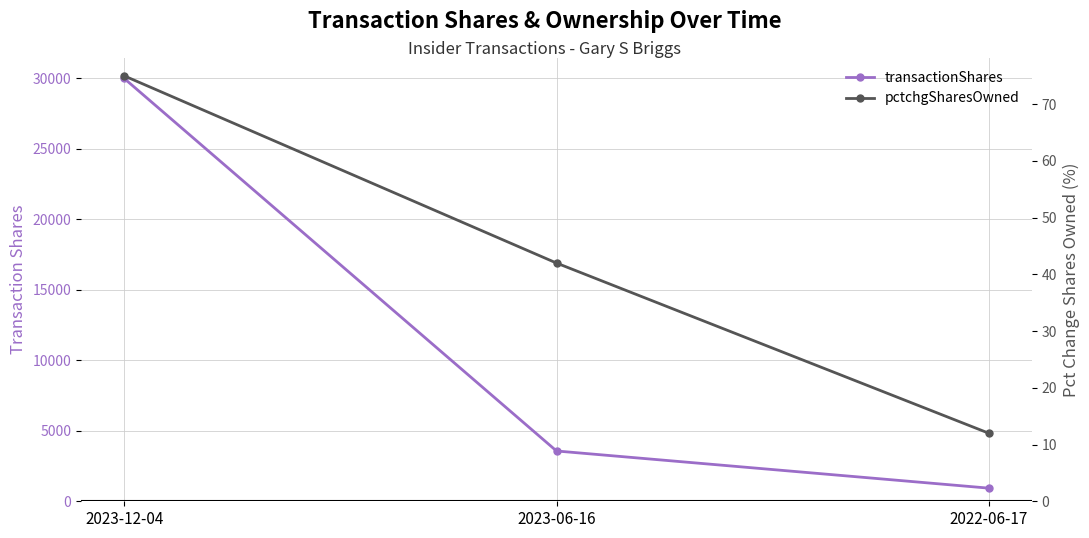

List the labels in order of transactionShares value, largest first.

2023-12-04, 2023-06-16, 2022-06-17